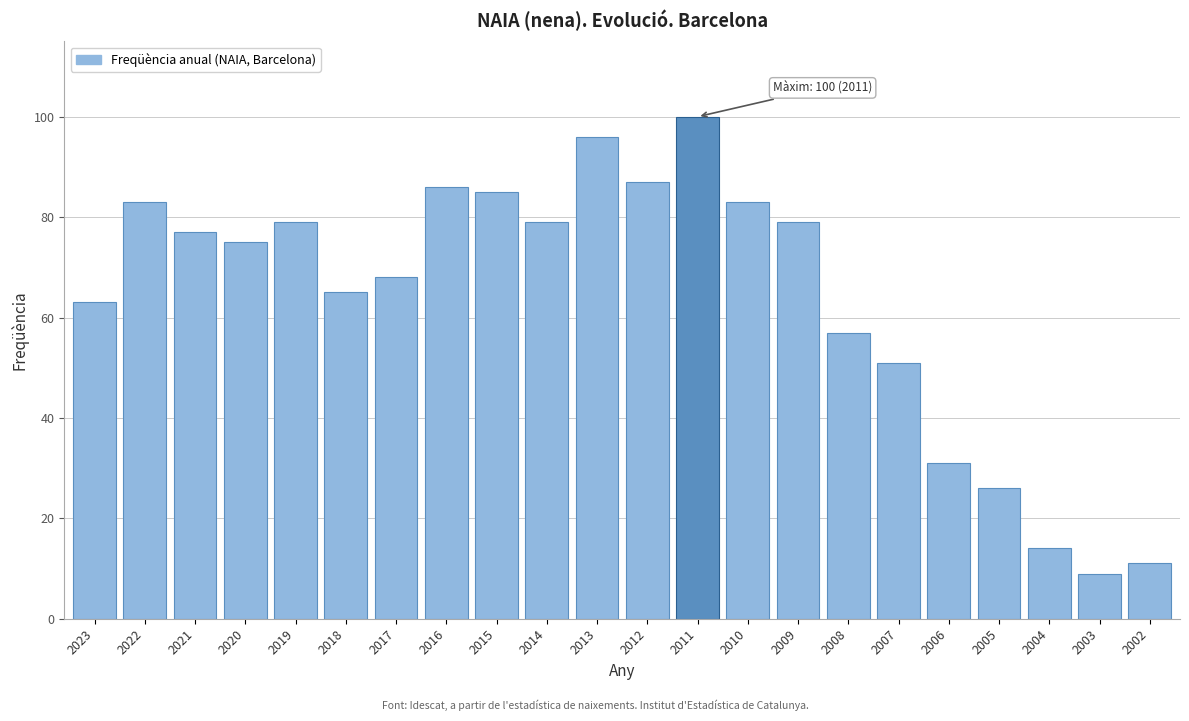

Reading right to left, list all the values displayed in this chart.

2002=11	2003=9	2004=14	2005=26	2006=31	2007=51	2008=57	2009=79	2010=83	2011=100	2012=87	2013=96	2014=79	2015=85	2016=86	2017=68	2018=65	2019=79	2020=75	2021=77	2022=83	2023=63